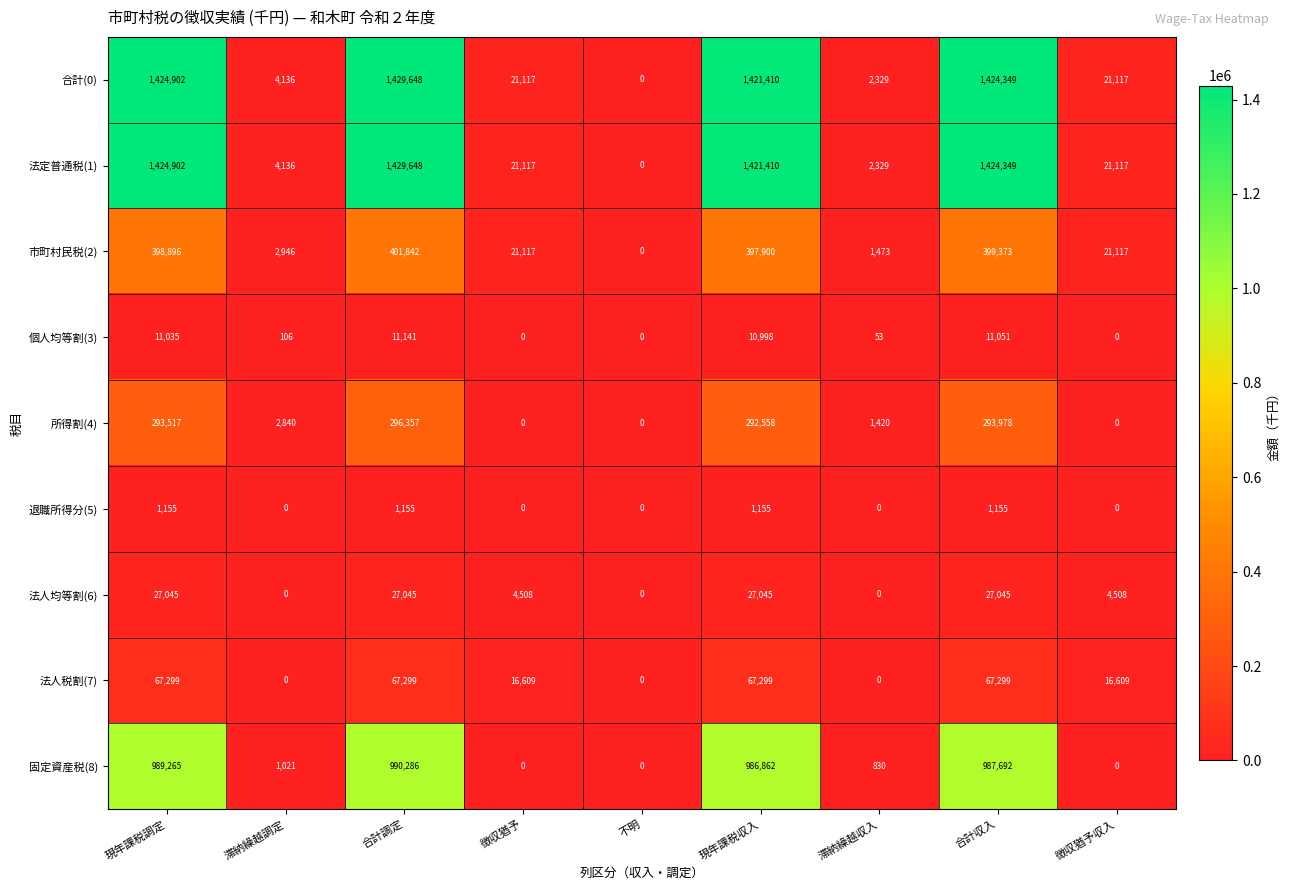

What is the spread (max minus min) of values at 合計調定?

1428493